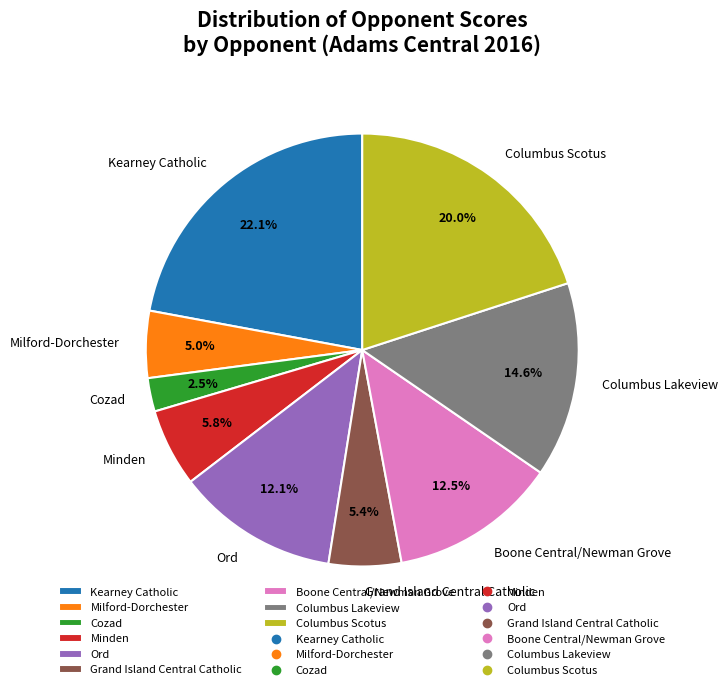

What percentage do Columbus Scotus and Minden together represent?

25.8%